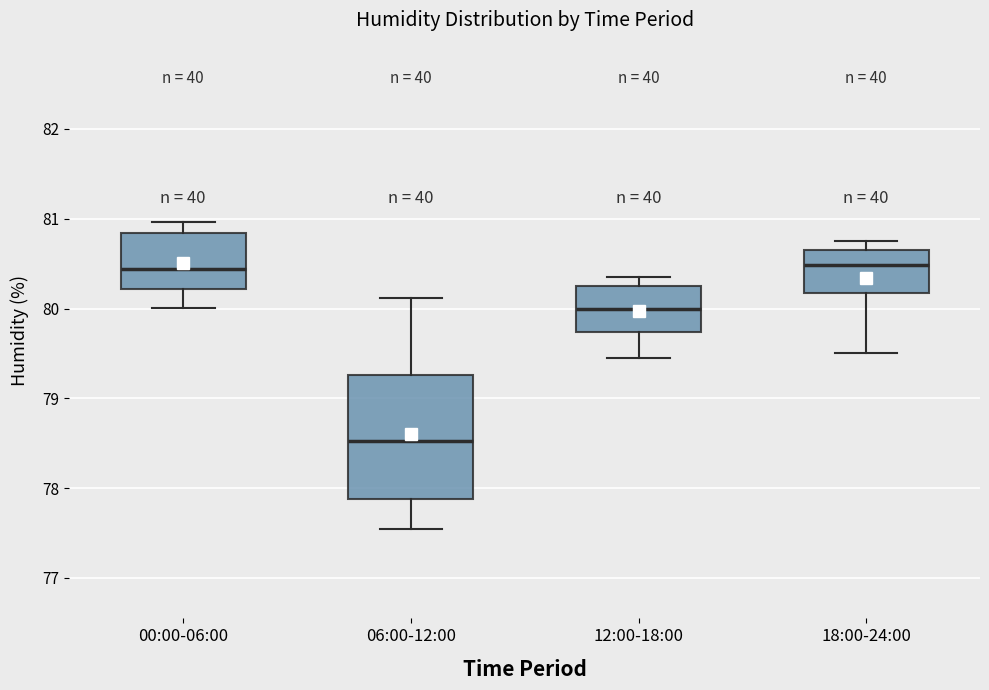

Comparing the boxes themselves (not the whiskers), which one is the tallest?

06:00-12:00